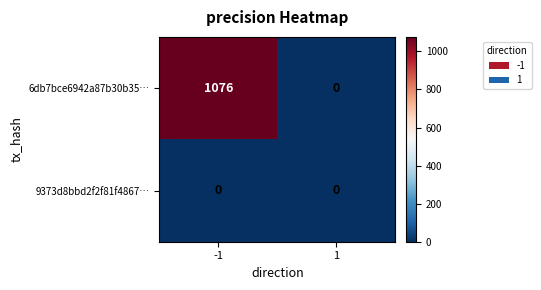

Reading left to right, list all the values displayed in this chart.

6db7bce6942a87b30b35…: 1076	0
9373d8bbd2f2f81f4867…: 0	0